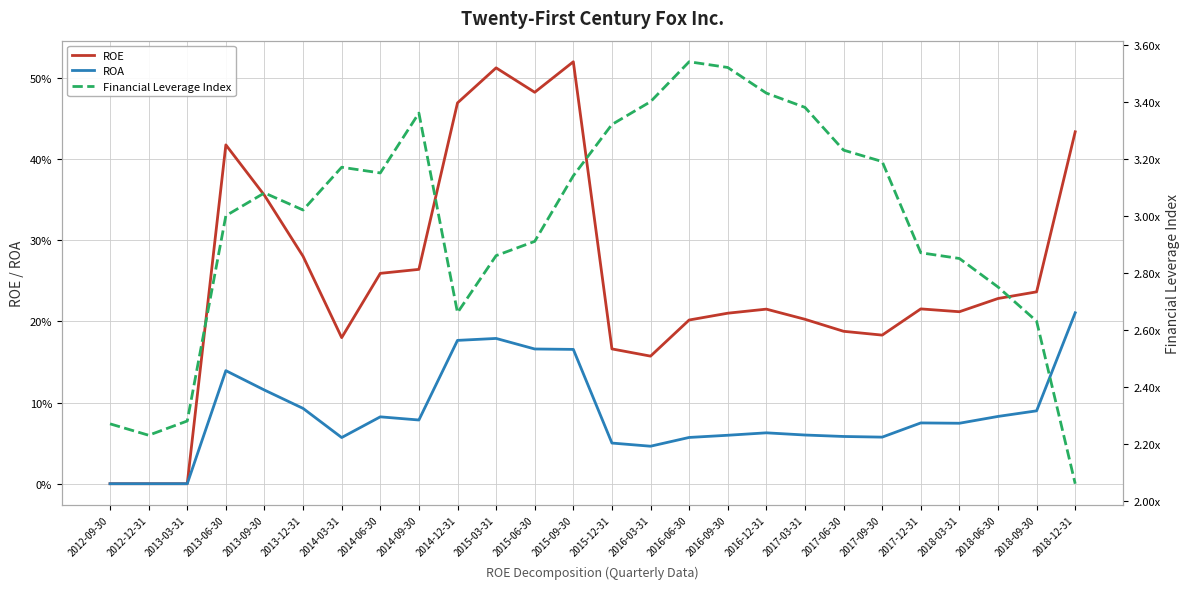

True or false: ROA has a value of 0.1 at 2017-03-31.

False